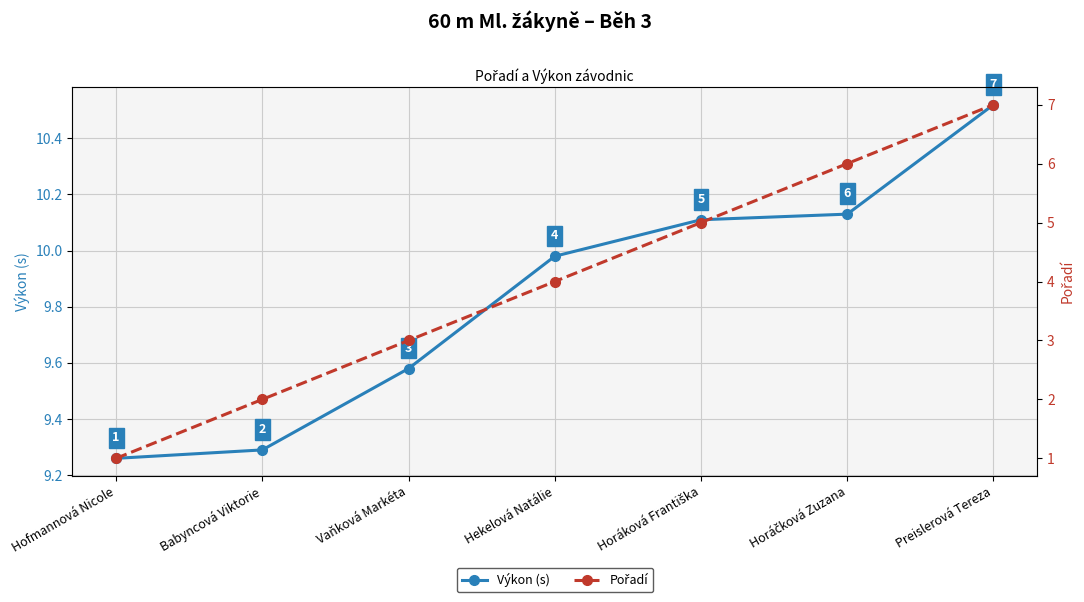

True or false: Pořadí has more than 2 interior local peaks.

False